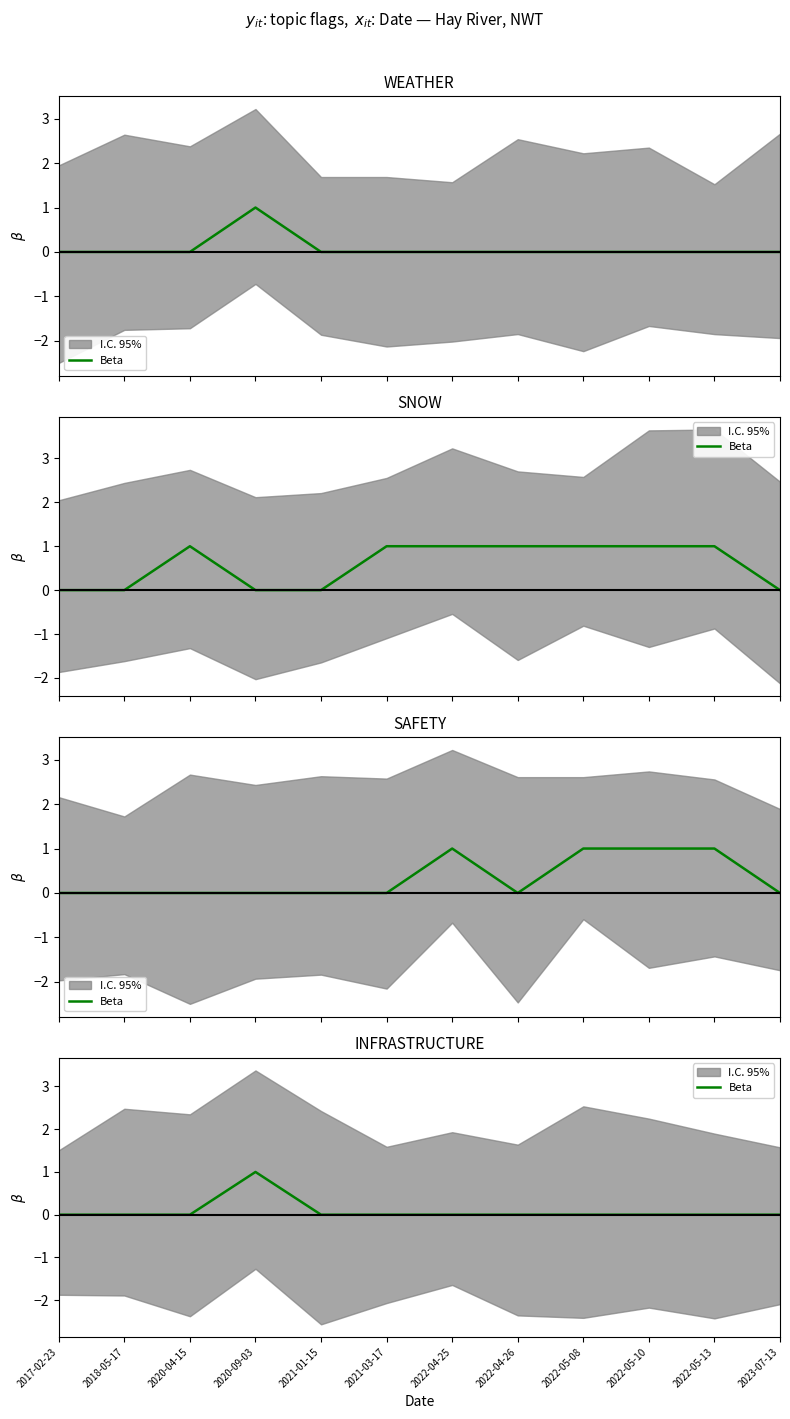

Which category has the lowest value across all series?

2017-02-23